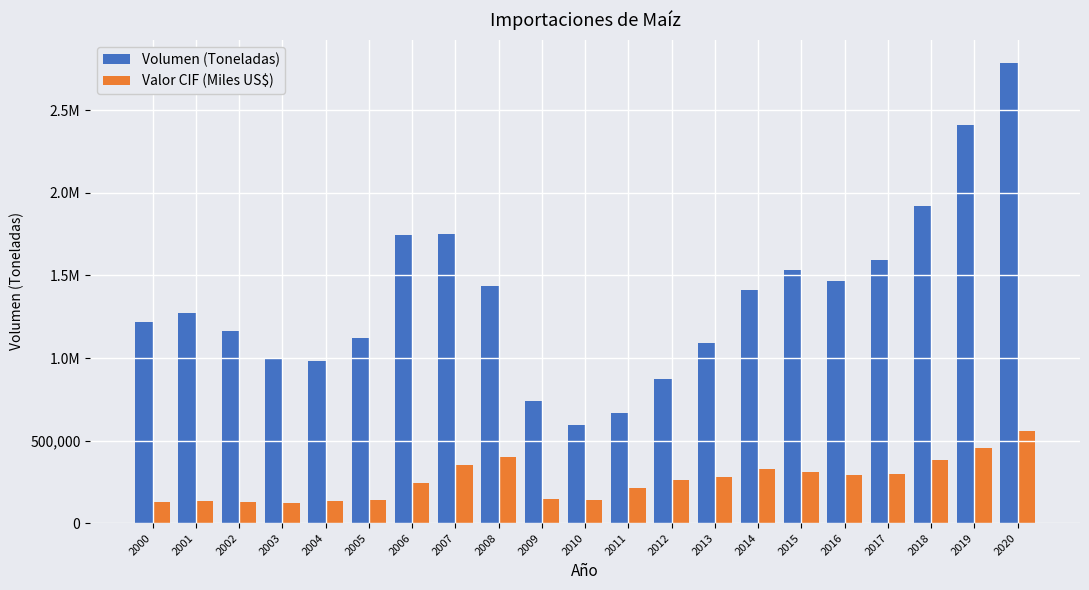

What is the difference between the second highest and second lowest values in the Valor CIF (Miles US$) series?

330693.4